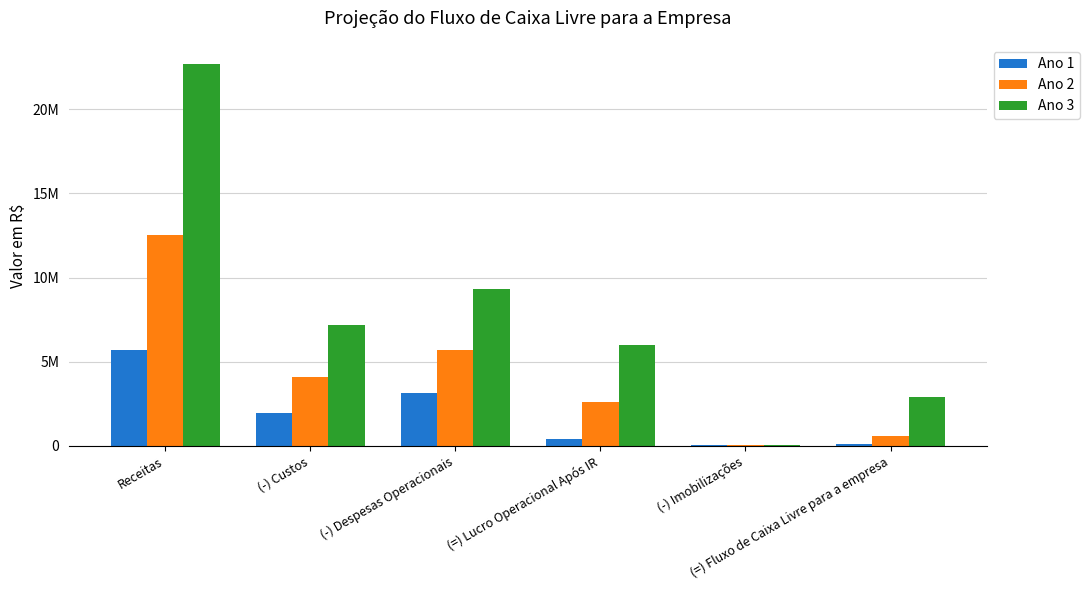

Reading left to right, transcribe all the data shown in this chart.

Ano 1: 5676027.2	1971295.5	3134956.8	433126.5	58471.7	138437.8
Ano 2: 12544020.2	4097445.3	5677924.4	2628585.8	59933.5	615625.4
Ano 3: 22689623.7	7188741.1	9349367.7	6007948.6	61431.9	2889127.5